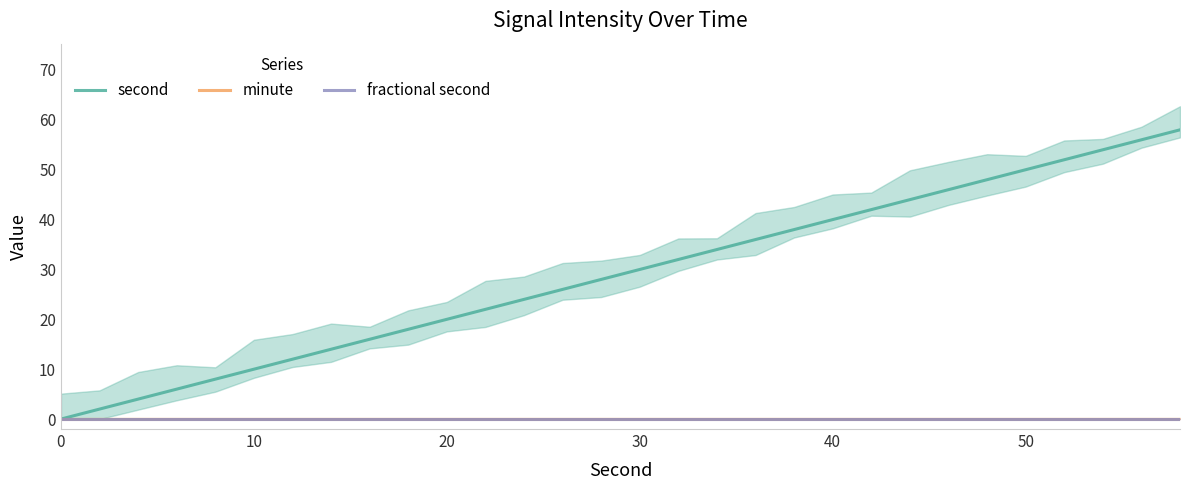

The second series shows 8 at 12. True or false?

False